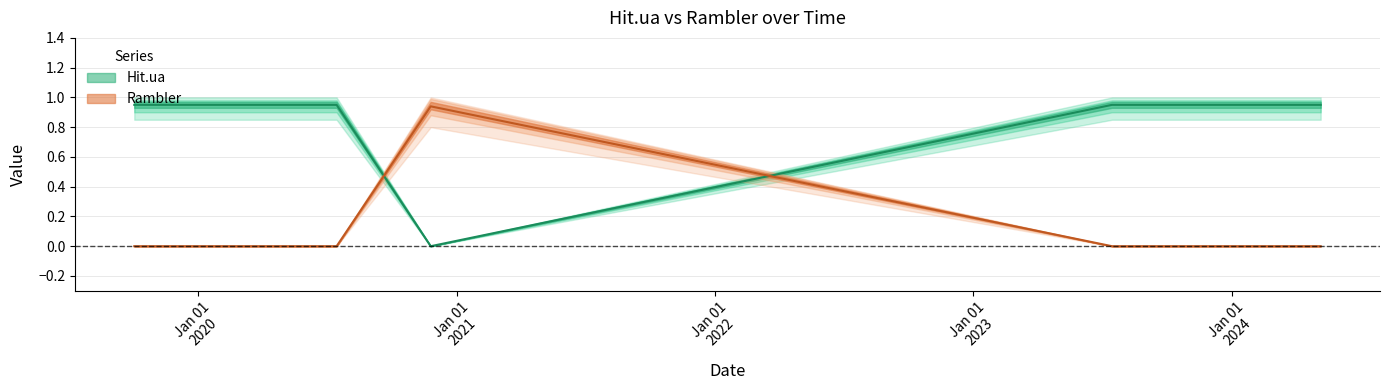

What is the average value of the Rambler series?

0.1